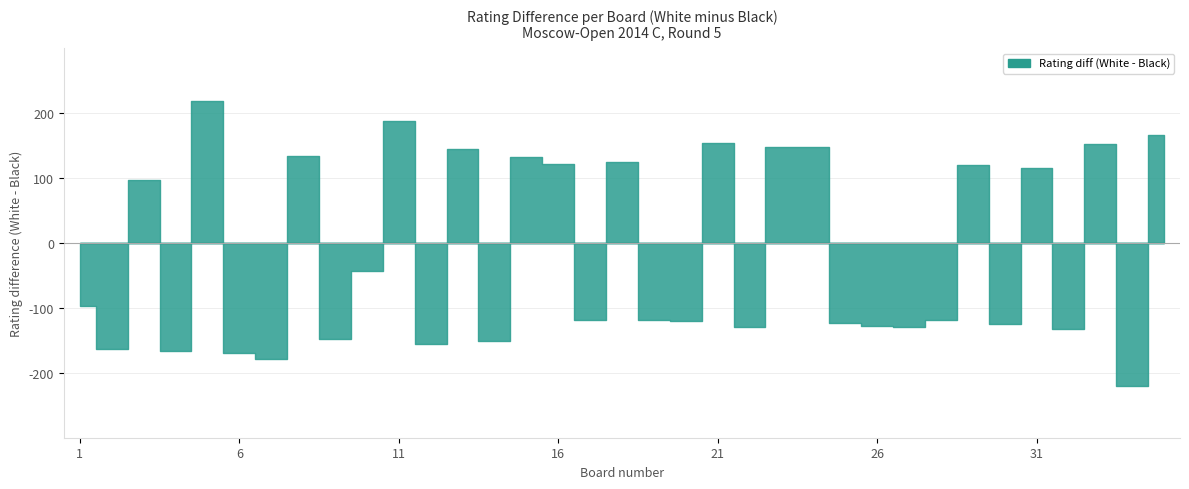

At which category does Rating (White) reach its first local valley?

2